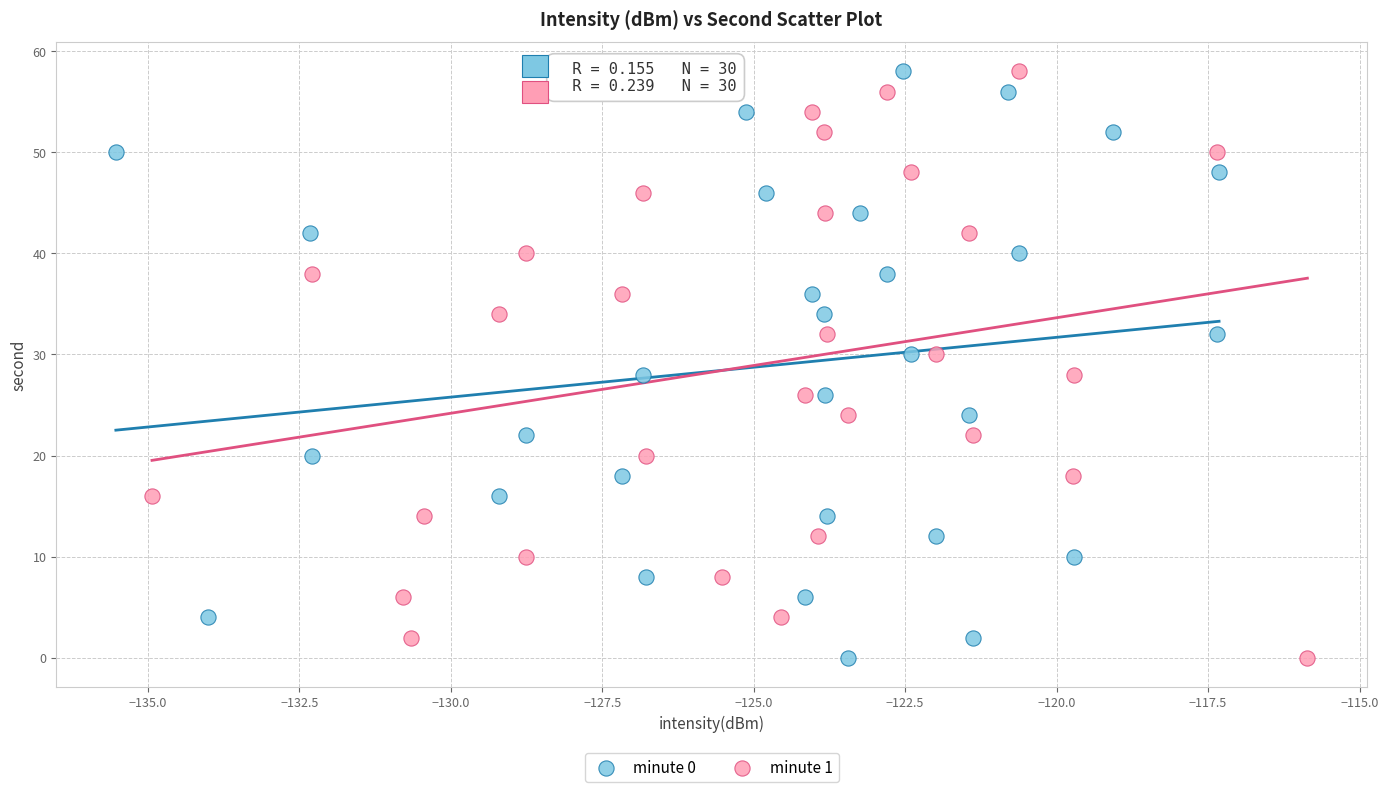

What are all the series names shown in the legend?

minute 0, minute 1